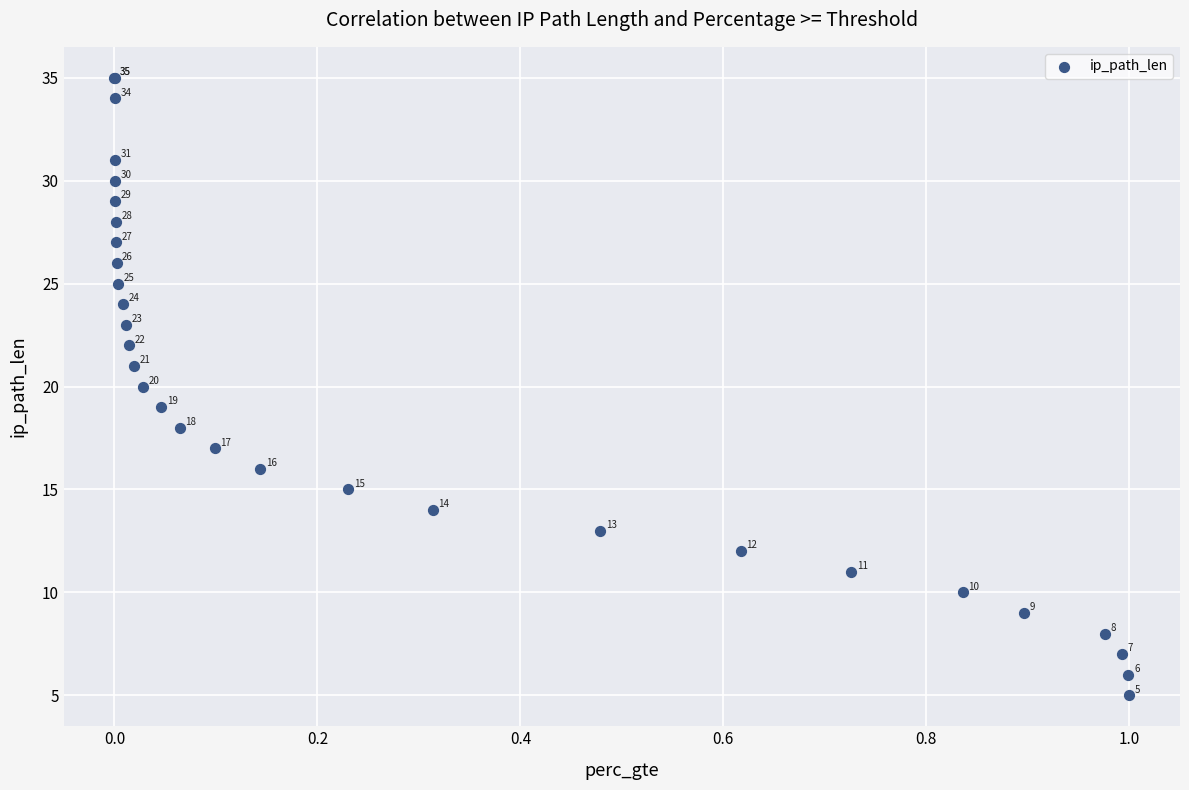

What Y value in the scatter plot is closest to 20?

20